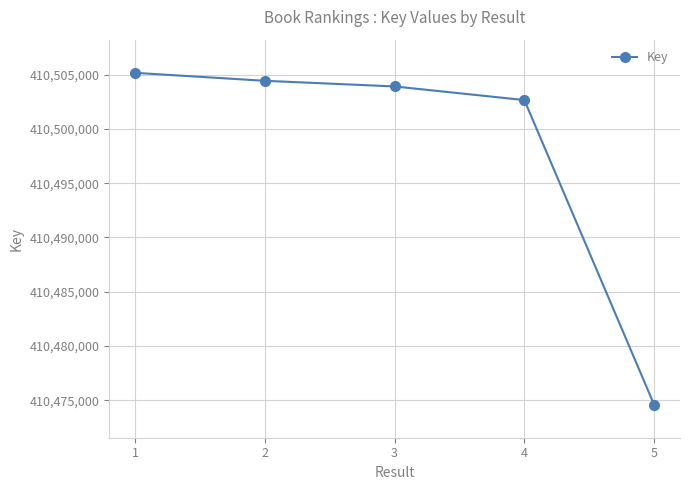

What is the maximum value shown in the chart?

410505169